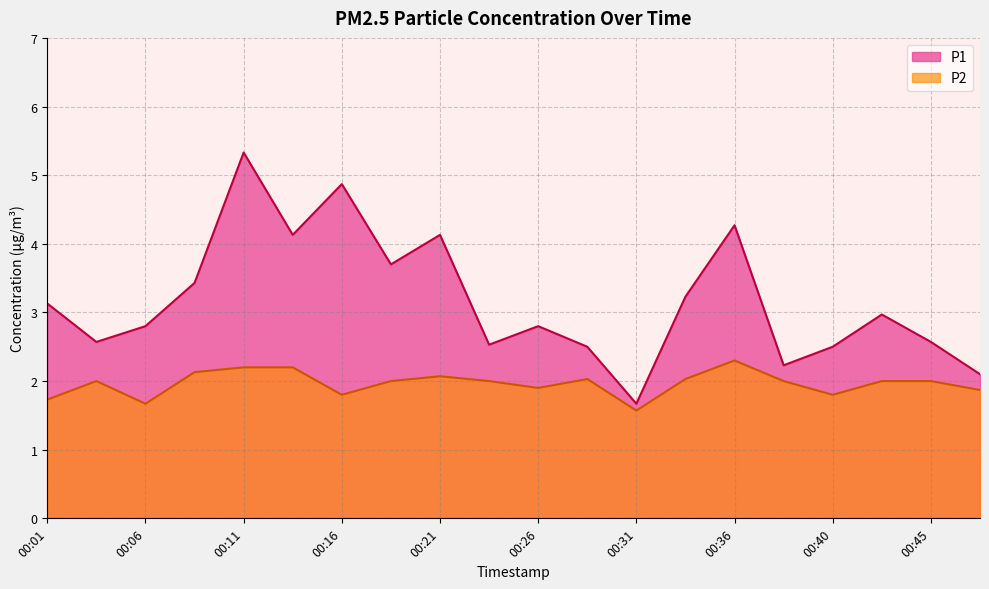

At 00:04, list the series in order from largest to smallest.

P1, P2